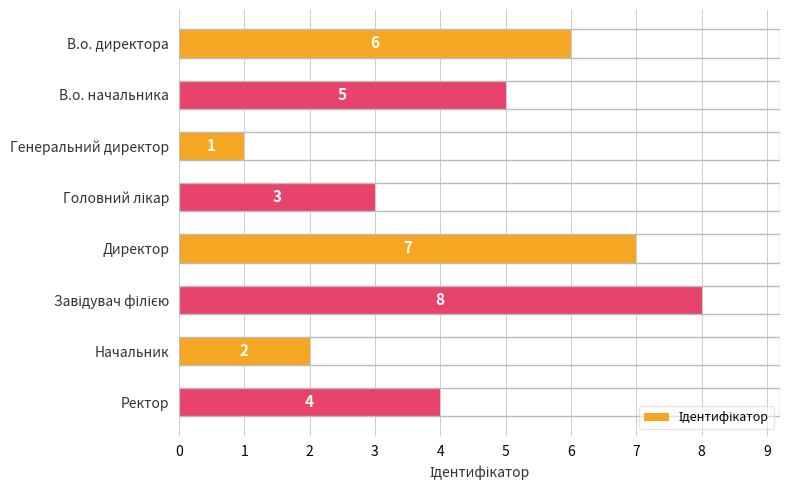

What is the sum of all values?

36